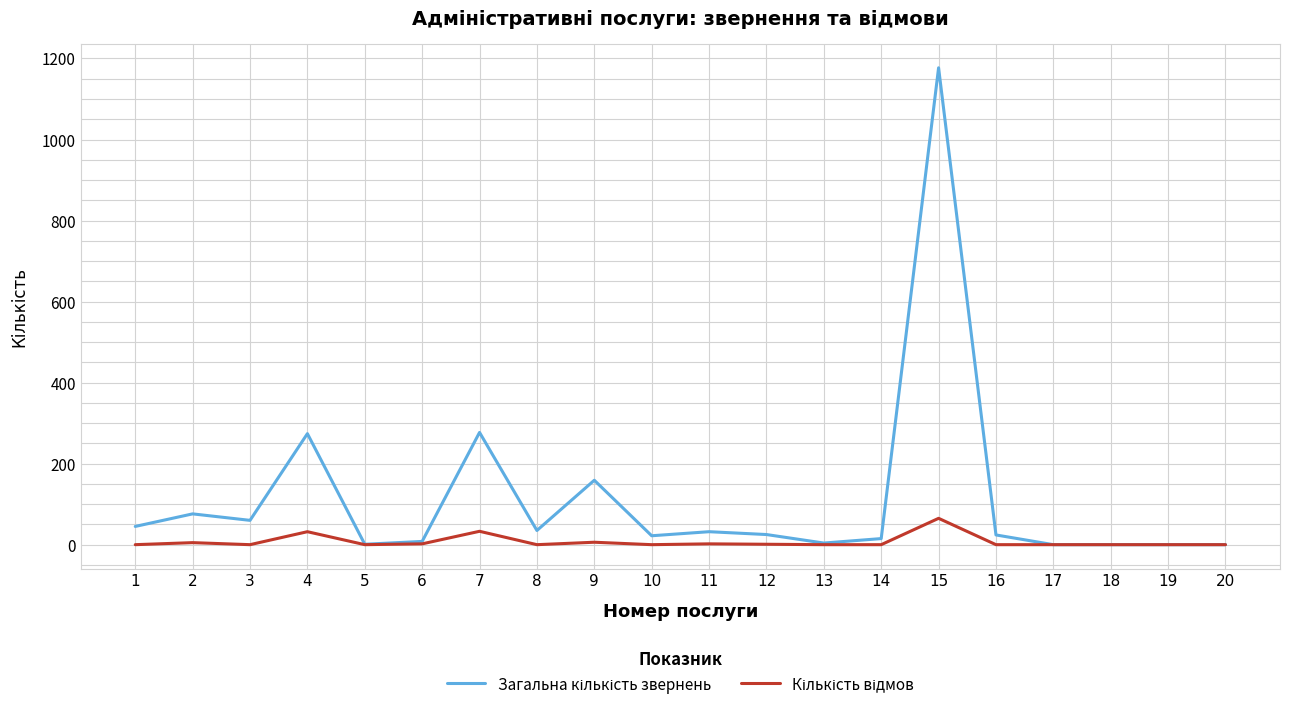

What is the greatest value displayed?

1177